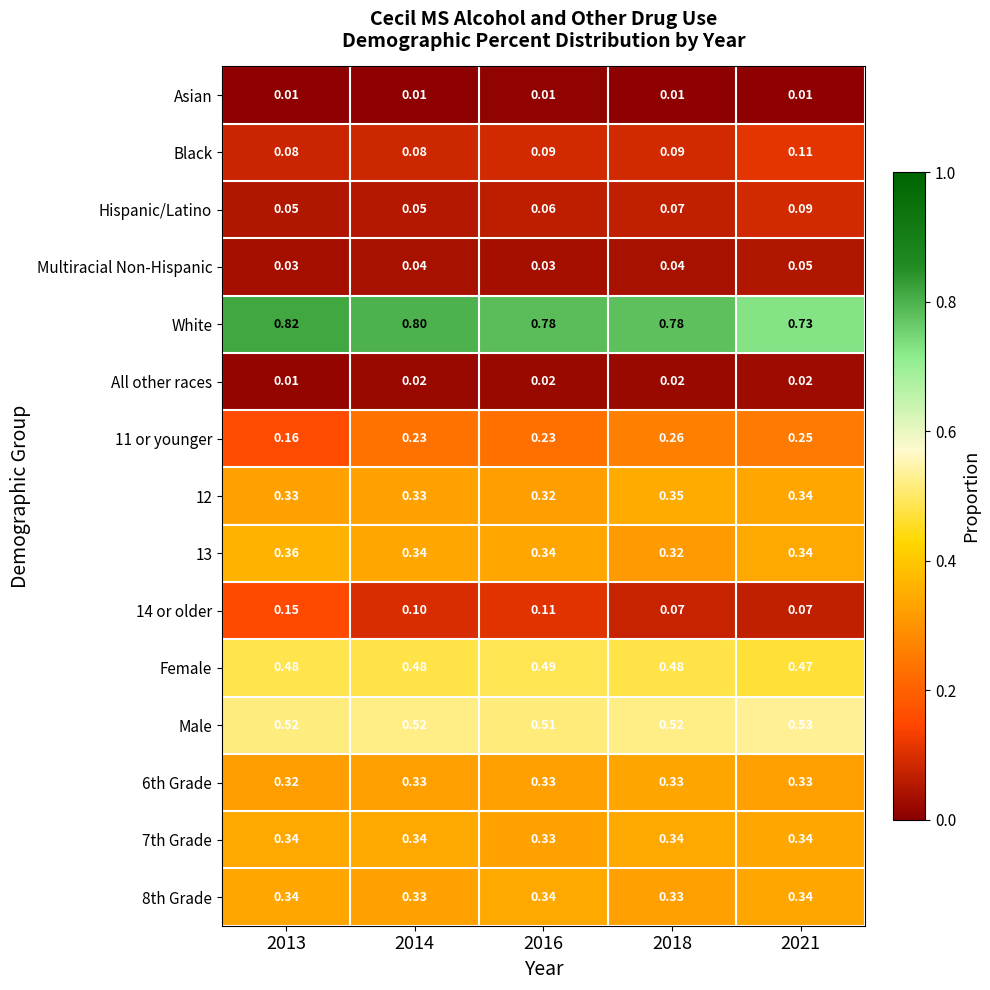

Which series changed the most between 2016 and 2021?

White